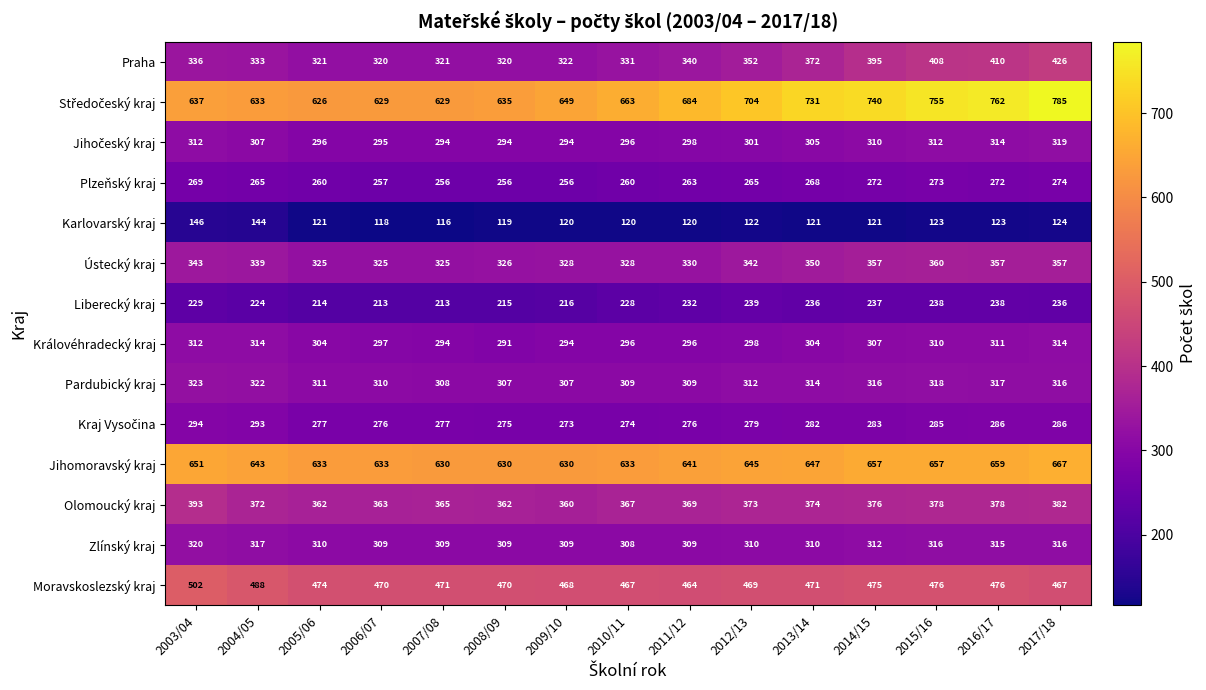

How many categories are shown in the chart?

15